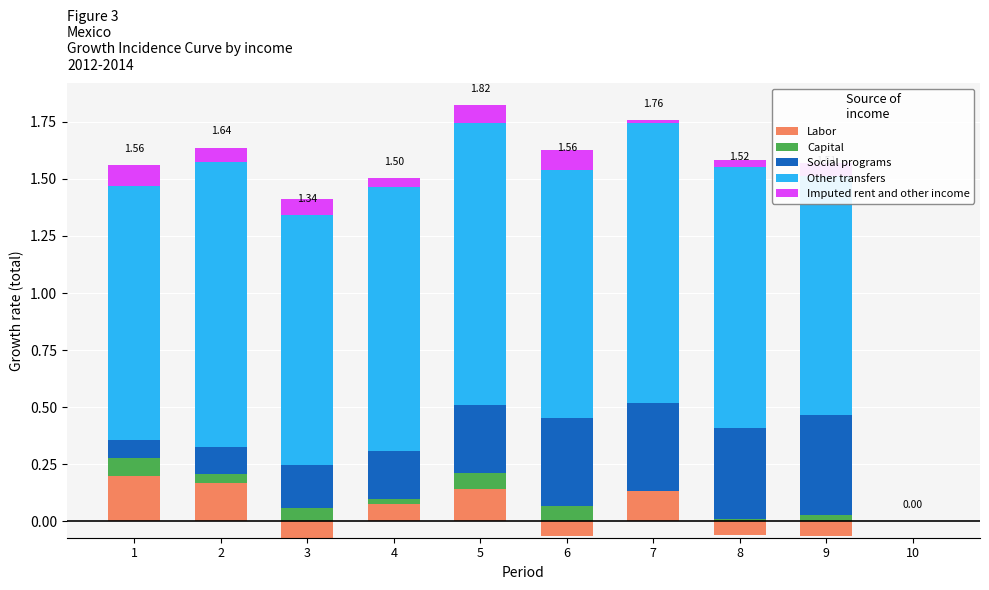

At which category is the sum across all series the highest?

5